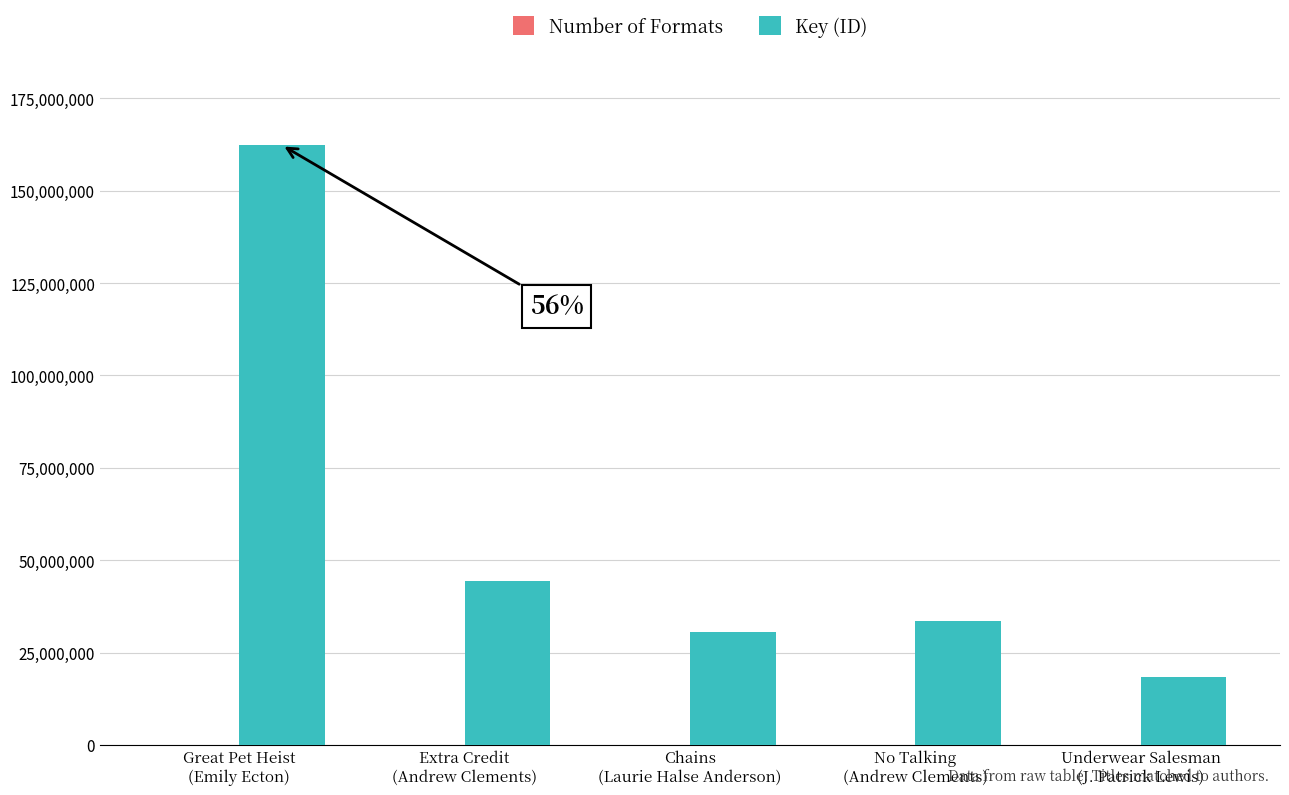

What is the sum of all Key (ID) values?

289349337